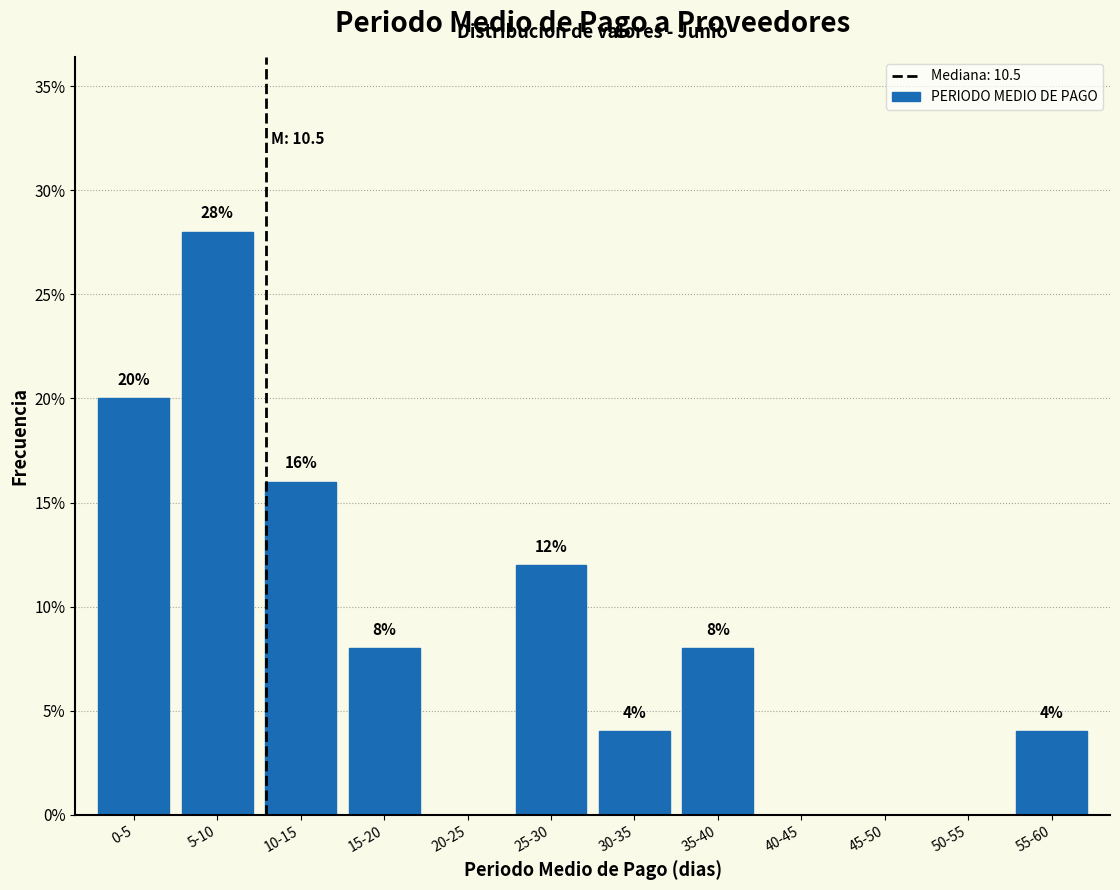

Reading left to right, list all the values displayed in this chart.

0-5=20.0	5-10=28.0	10-15=16.0	15-20=8.0	20-25=0.0	25-30=12.0	30-35=4.0	35-40=8.0	40-45=0.0	45-50=0.0	50-55=0.0	55-60=4.0